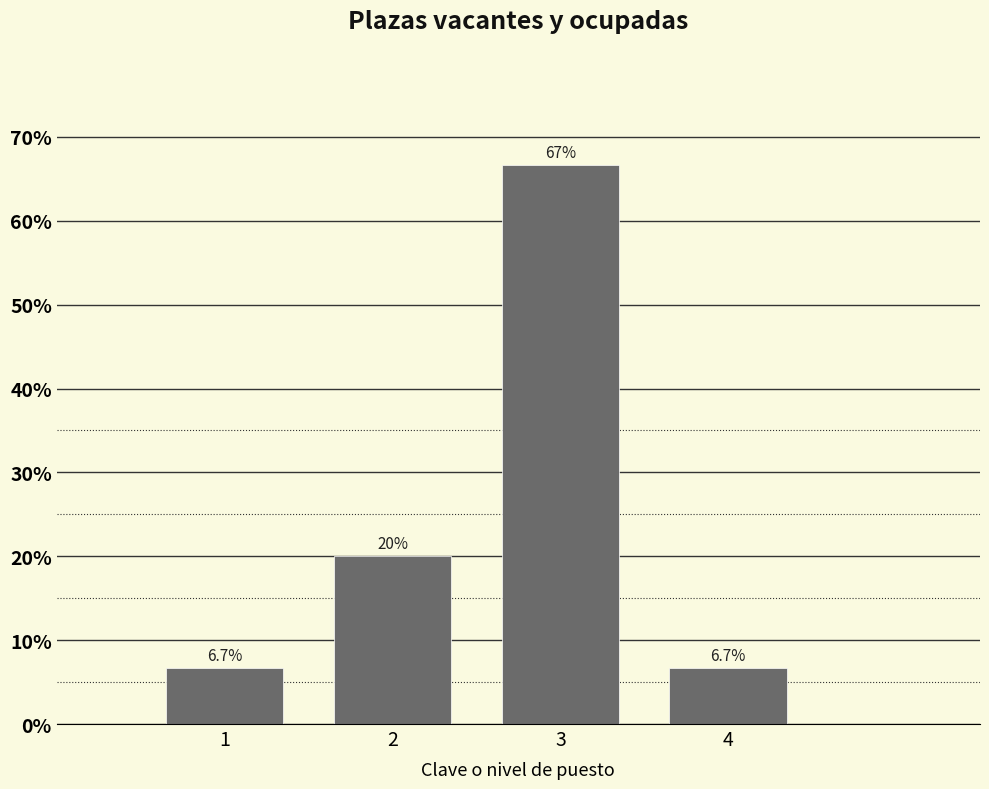

Reading right to left, list all the values displayed in this chart.

6.7	66.7	20.0	6.7